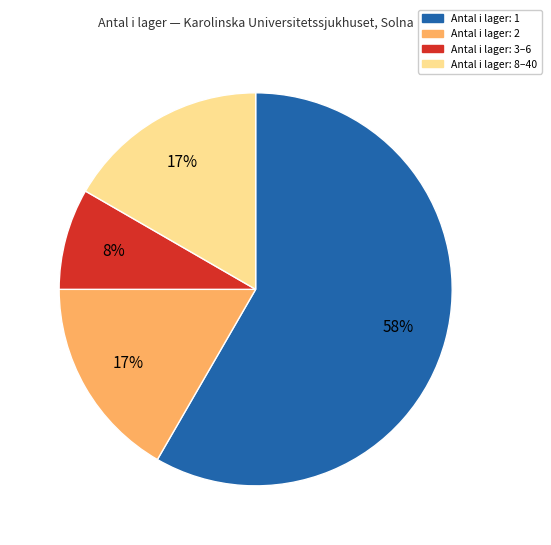

To the nearest percent, what is the difference between the largest and smallest slice percentages?

50%